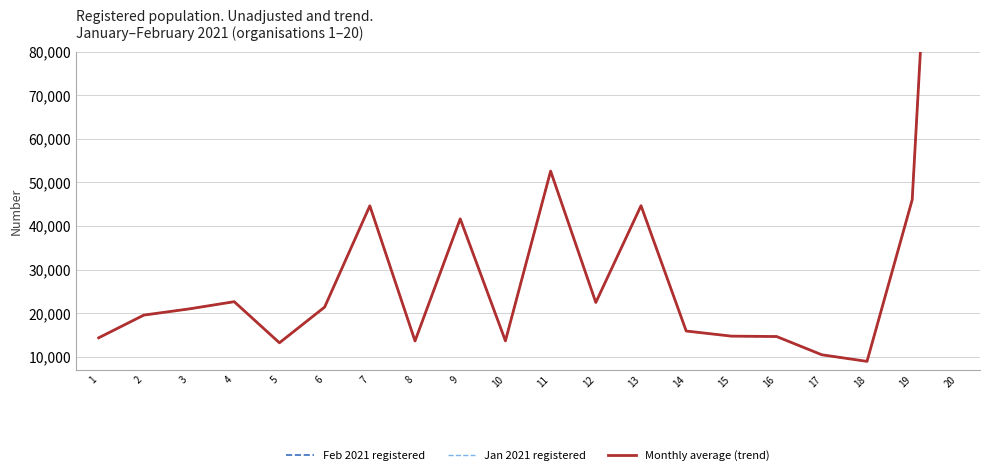

What is the difference between the second highest and second lowest values in the Monthly average (trend) series?

42172.0